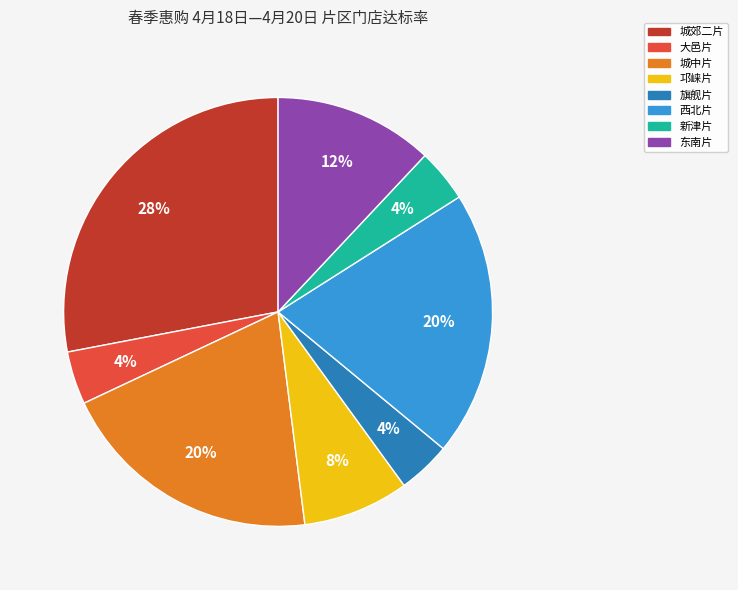

To the nearest percent, what percentage of the pie is 旗舰片?

4%